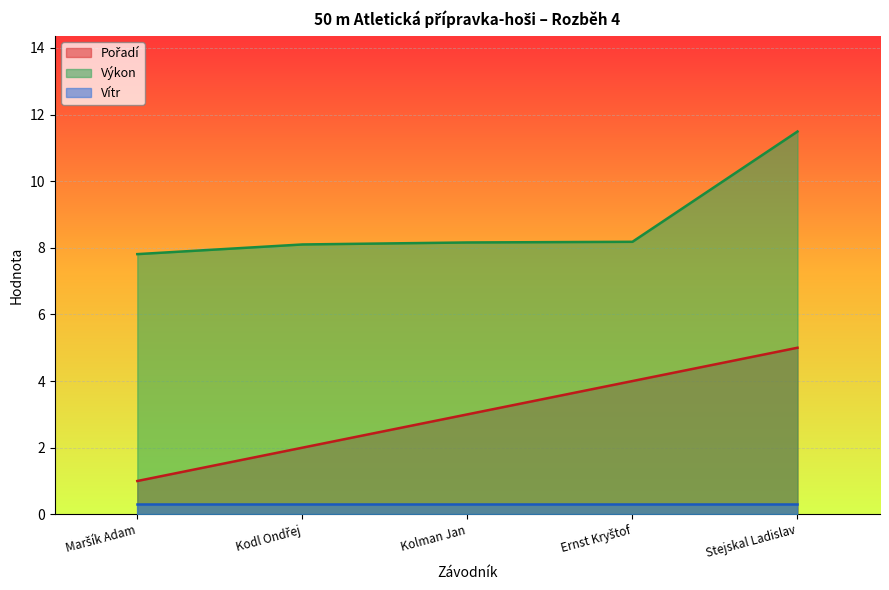

Does the chart display data point markers on the line(s)?

No